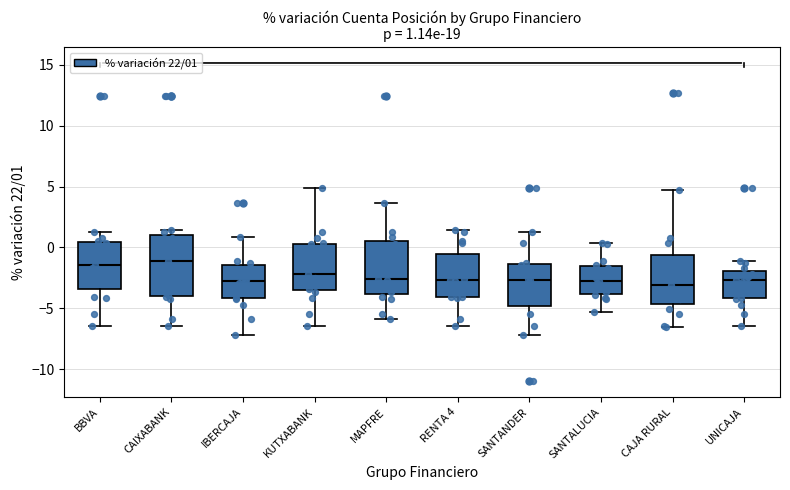

Comparing the boxes themselves (not the whiskers), which one is the tallest?

CAIXABANK